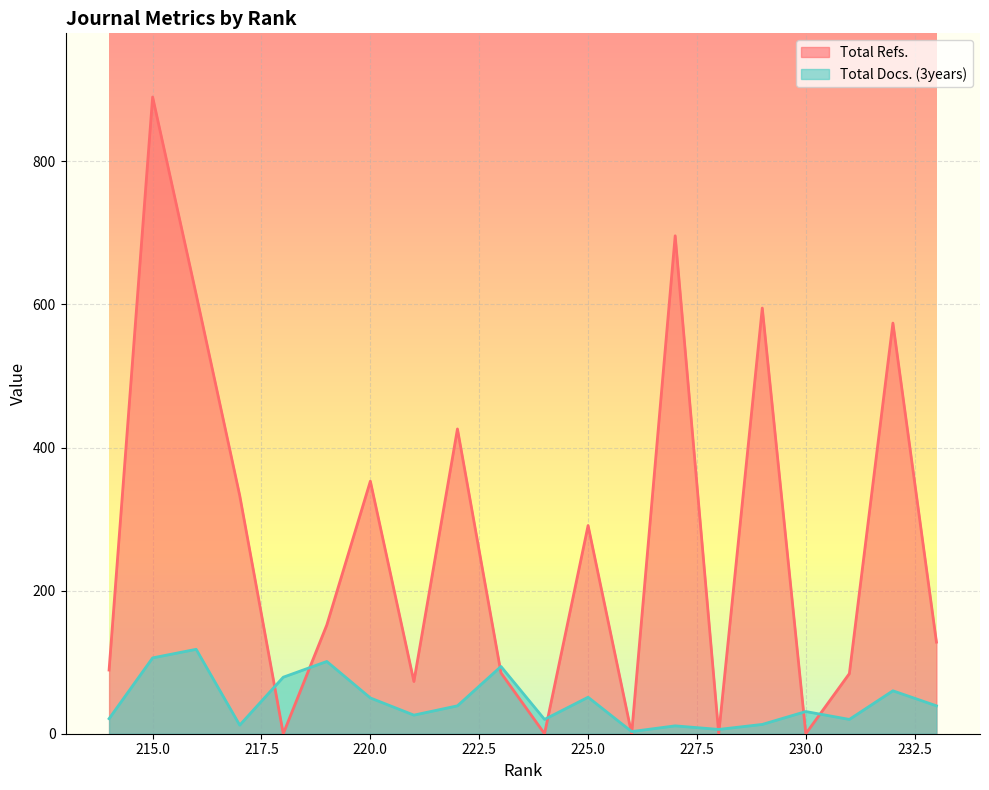

Which series has the largest total across all categories?

Total Refs.